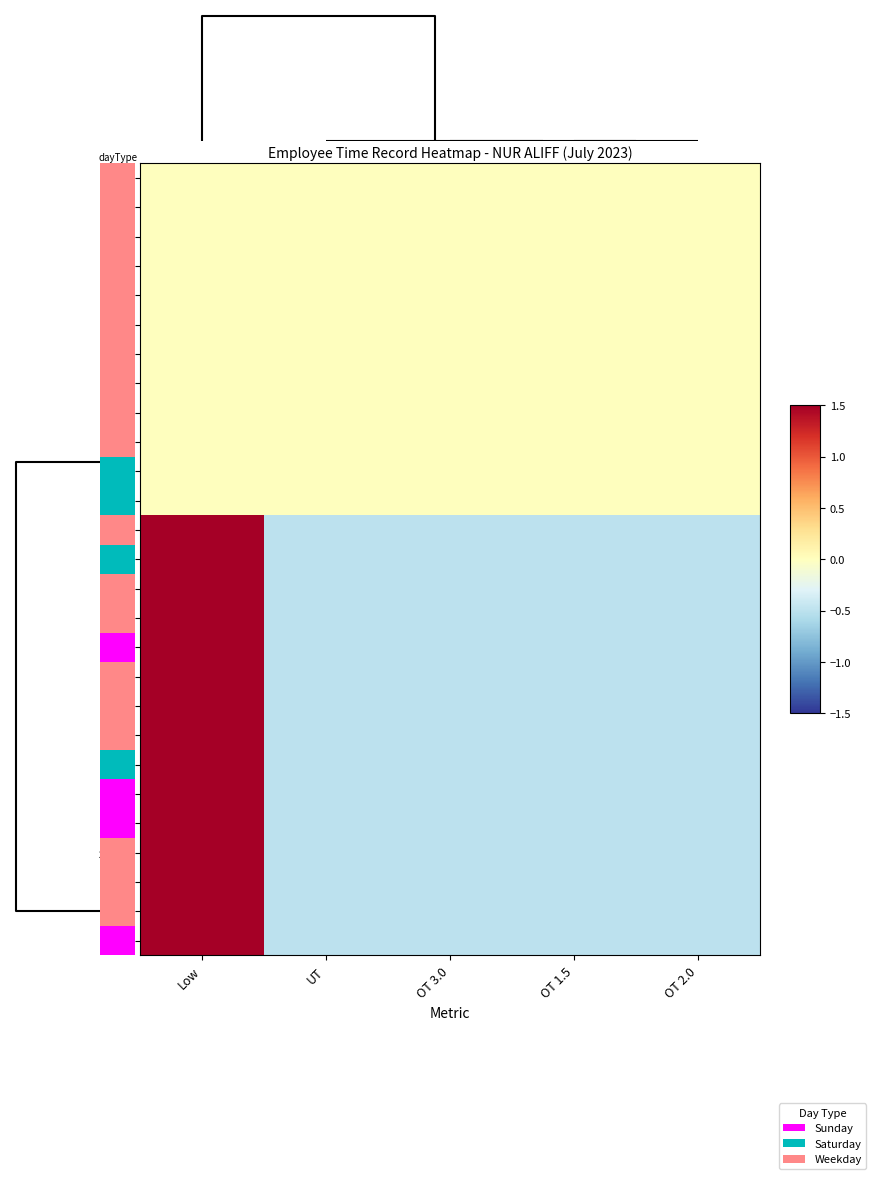

How many categories are shown in the chart?

5